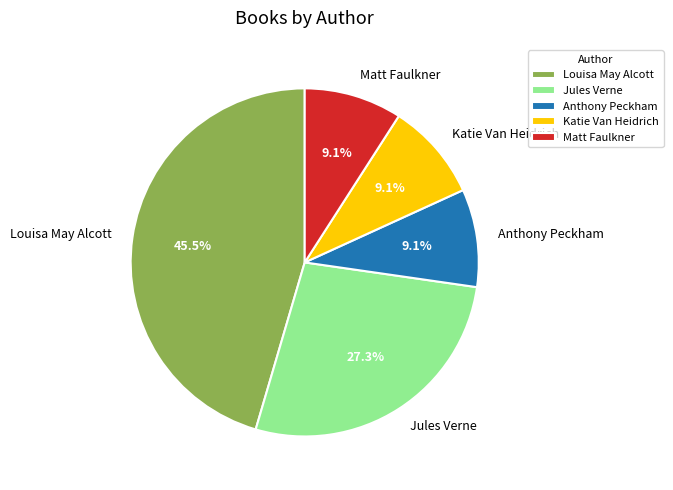

Does Katie Van Heidrich represent more than half of the total?

No